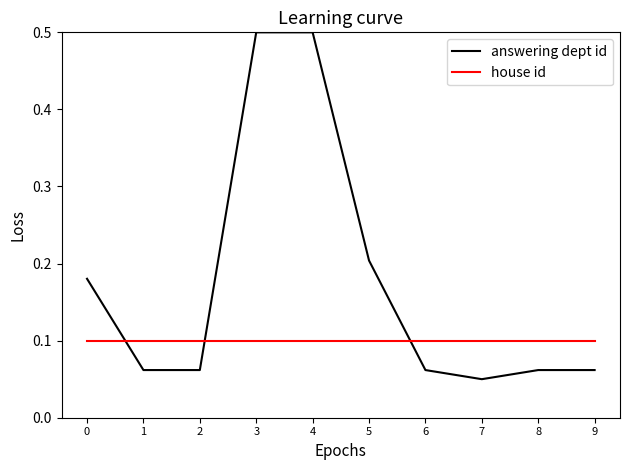

Is it true that answering dept id equals 0.7 at 4?

False